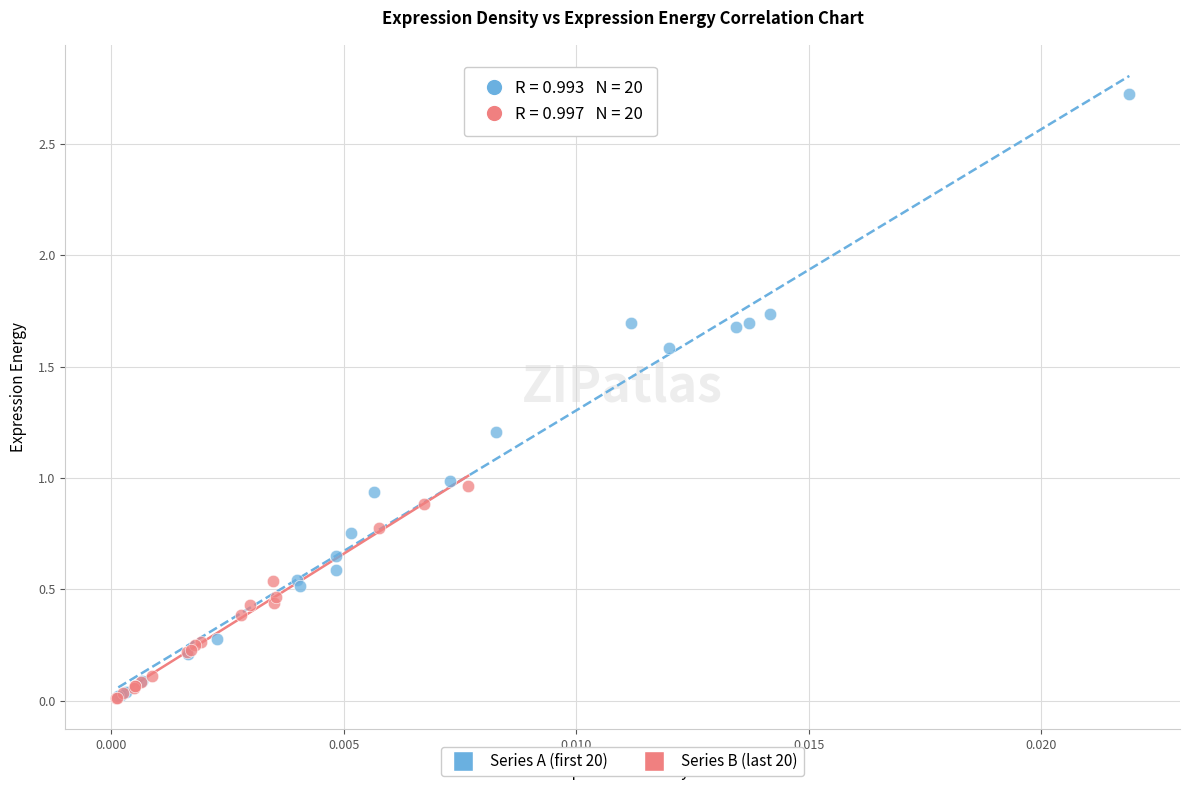

Which series contains the highest Y value?

Series A (first 20)